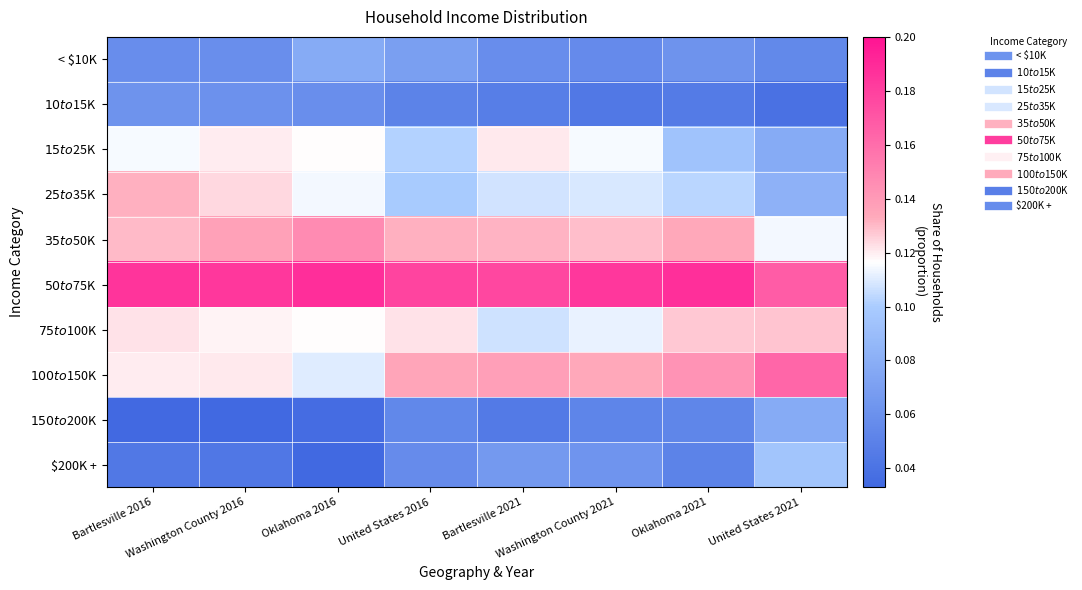

Reading right to left, transcribe all the data shown in this chart.

< $10K: United States 2021=0.1	Oklahoma 2021=0.1	Washington County 2021=0.1	Bartlesville 2021=0.1	United States 2016=0.1	Oklahoma 2016=0.1	Washington County 2016=0.1	Bartlesville 2016=0.1
$10 to $15K: United States 2021=0.0	Oklahoma 2021=0.0	Washington County 2021=0.0	Bartlesville 2021=0.0	United States 2016=0.1	Oklahoma 2016=0.1	Washington County 2016=0.1	Bartlesville 2016=0.1
$15 to $25K: United States 2021=0.1	Oklahoma 2021=0.1	Washington County 2021=0.1	Bartlesville 2021=0.1	United States 2016=0.1	Oklahoma 2016=0.1	Washington County 2016=0.1	Bartlesville 2016=0.1
$25 to $35K: United States 2021=0.1	Oklahoma 2021=0.1	Washington County 2021=0.1	Bartlesville 2021=0.1	United States 2016=0.1	Oklahoma 2016=0.1	Washington County 2016=0.1	Bartlesville 2016=0.1
$35 to $50K: United States 2021=0.1	Oklahoma 2021=0.1	Washington County 2021=0.1	Bartlesville 2021=0.1	United States 2016=0.1	Oklahoma 2016=0.1	Washington County 2016=0.1	Bartlesville 2016=0.1
$50 to $75K: United States 2021=0.2	Oklahoma 2021=0.2	Washington County 2021=0.2	Bartlesville 2021=0.2	United States 2016=0.2	Oklahoma 2016=0.2	Washington County 2016=0.2	Bartlesville 2016=0.2
$75 to $100K: United States 2021=0.1	Oklahoma 2021=0.1	Washington County 2021=0.1	Bartlesville 2021=0.1	United States 2016=0.1	Oklahoma 2016=0.1	Washington County 2016=0.1	Bartlesville 2016=0.1
$100 to $150K: United States 2021=0.2	Oklahoma 2021=0.1	Washington County 2021=0.1	Bartlesville 2021=0.1	United States 2016=0.1	Oklahoma 2016=0.1	Washington County 2016=0.1	Bartlesville 2016=0.1
$150 to $200K: United States 2021=0.1	Oklahoma 2021=0.1	Washington County 2021=0.1	Bartlesville 2021=0.0	United States 2016=0.1	Oklahoma 2016=0.0	Washington County 2016=0.0	Bartlesville 2016=0.0
$200K +: United States 2021=0.1	Oklahoma 2021=0.1	Washington County 2021=0.1	Bartlesville 2021=0.1	United States 2016=0.1	Oklahoma 2016=0.0	Washington County 2016=0.0	Bartlesville 2016=0.0